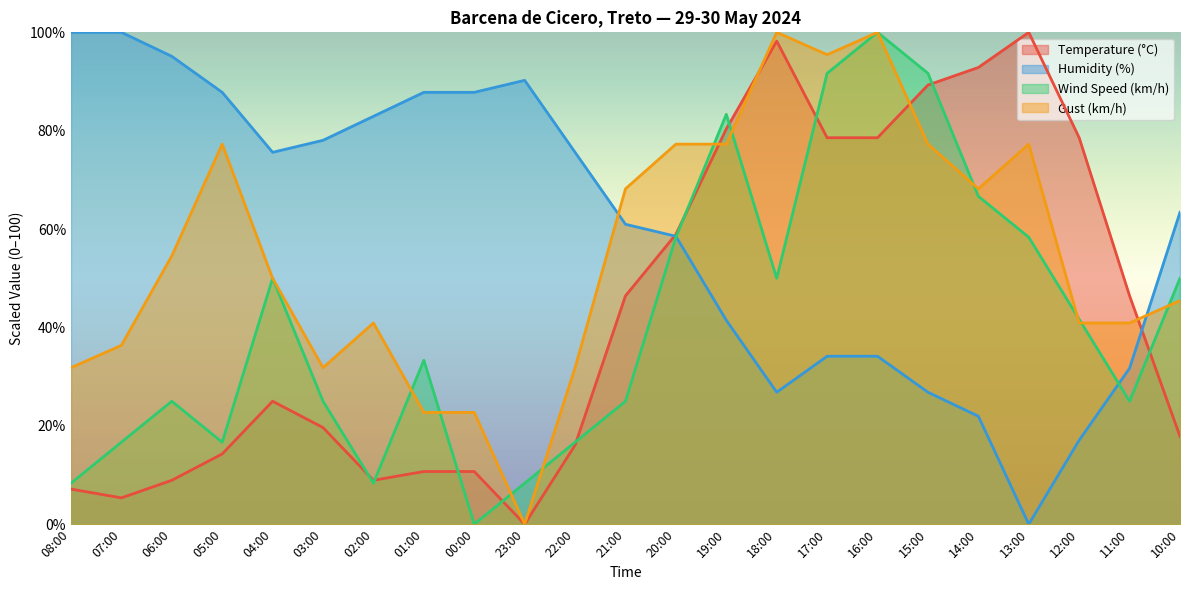

Which series ends up on top after the final intersection of Temperature (°C) and Wind Speed (km/h)?

Wind Speed (km/h)